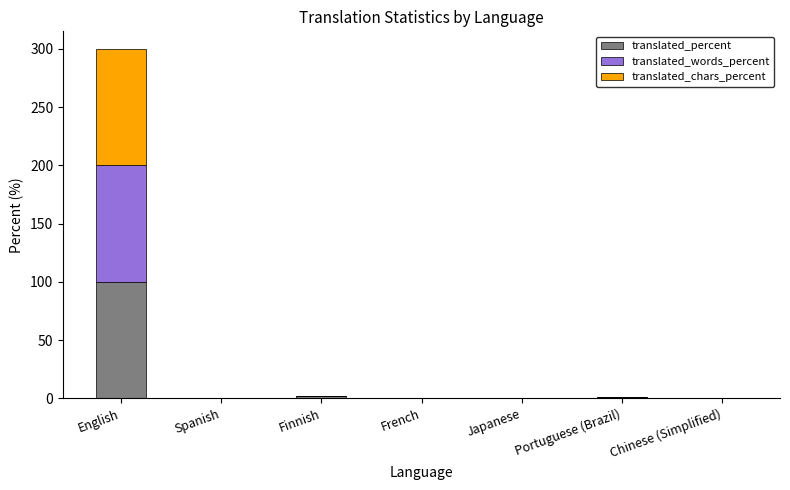

What are all the series names shown in the legend?

translated_percent, translated_words_percent, translated_chars_percent